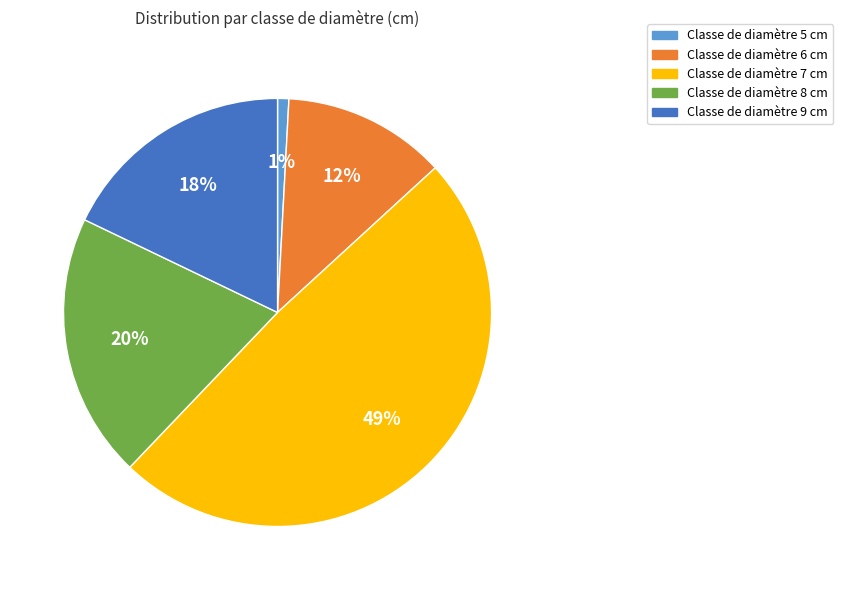

To the nearest percent, what is the difference between the largest and smallest slice percentages?

48%